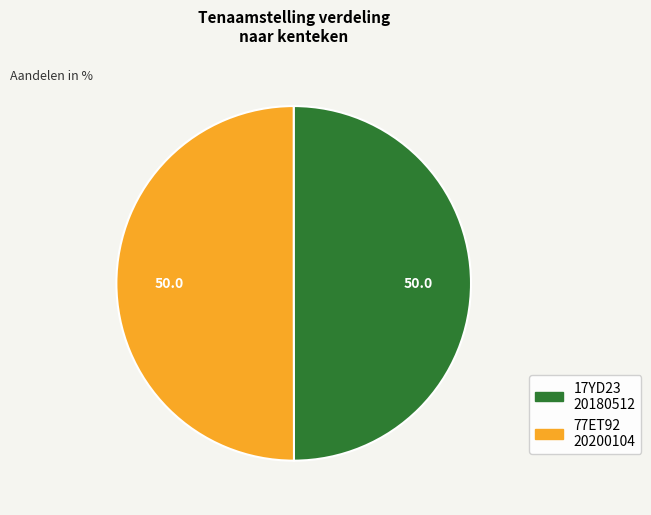

True or false: 77ET92 accounts for 50% of the total.

True